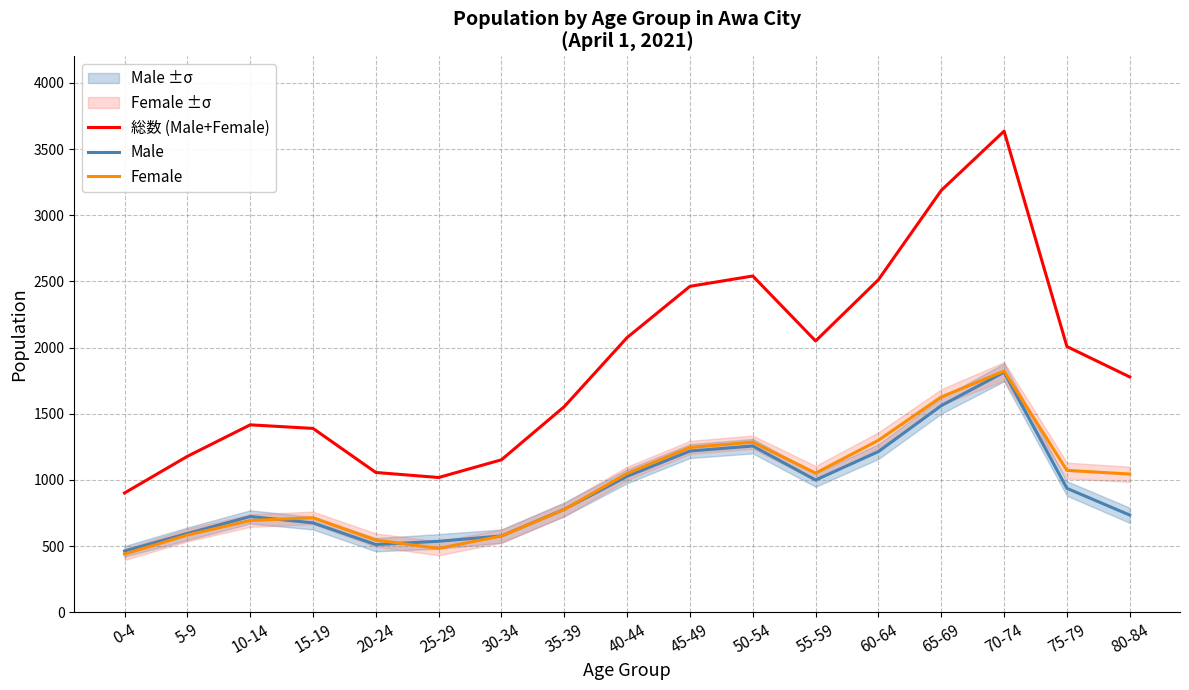

At which label does 総数 (Male+Female) reach its peak?

70-74